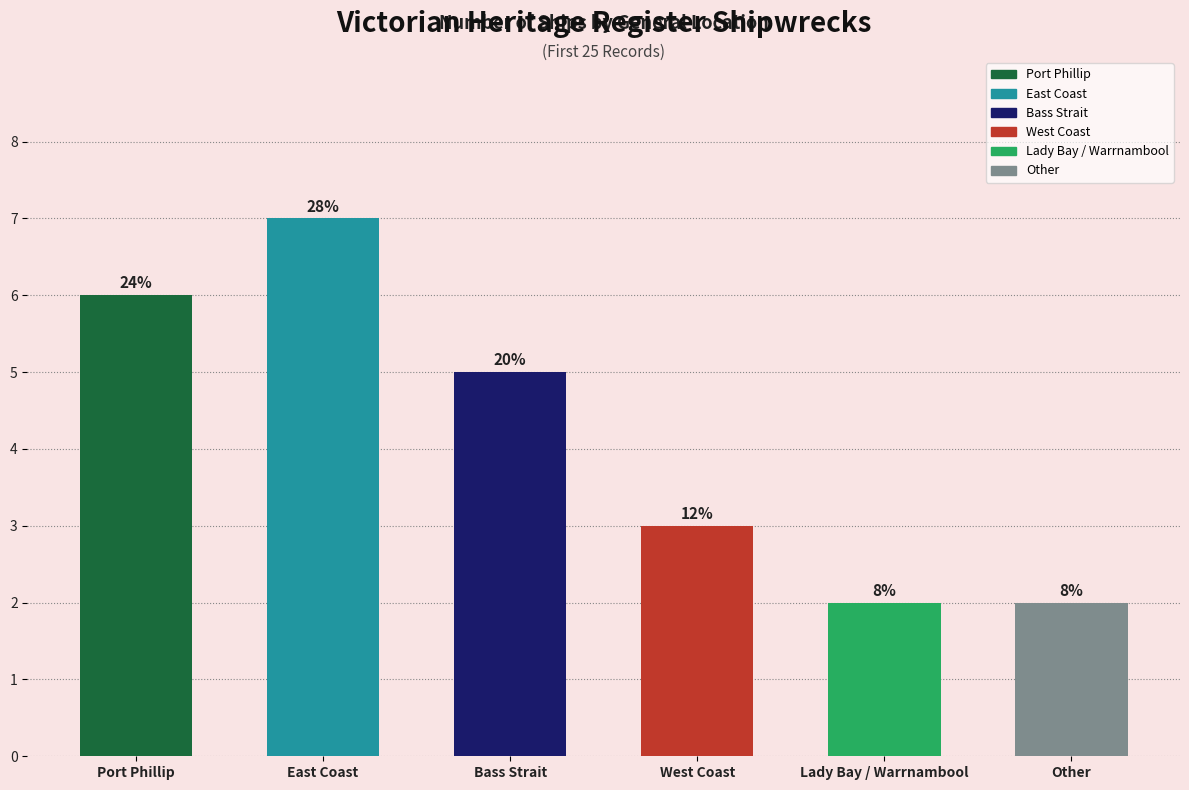

What is the difference between the values at Port Phillip and Bass Strait?

1